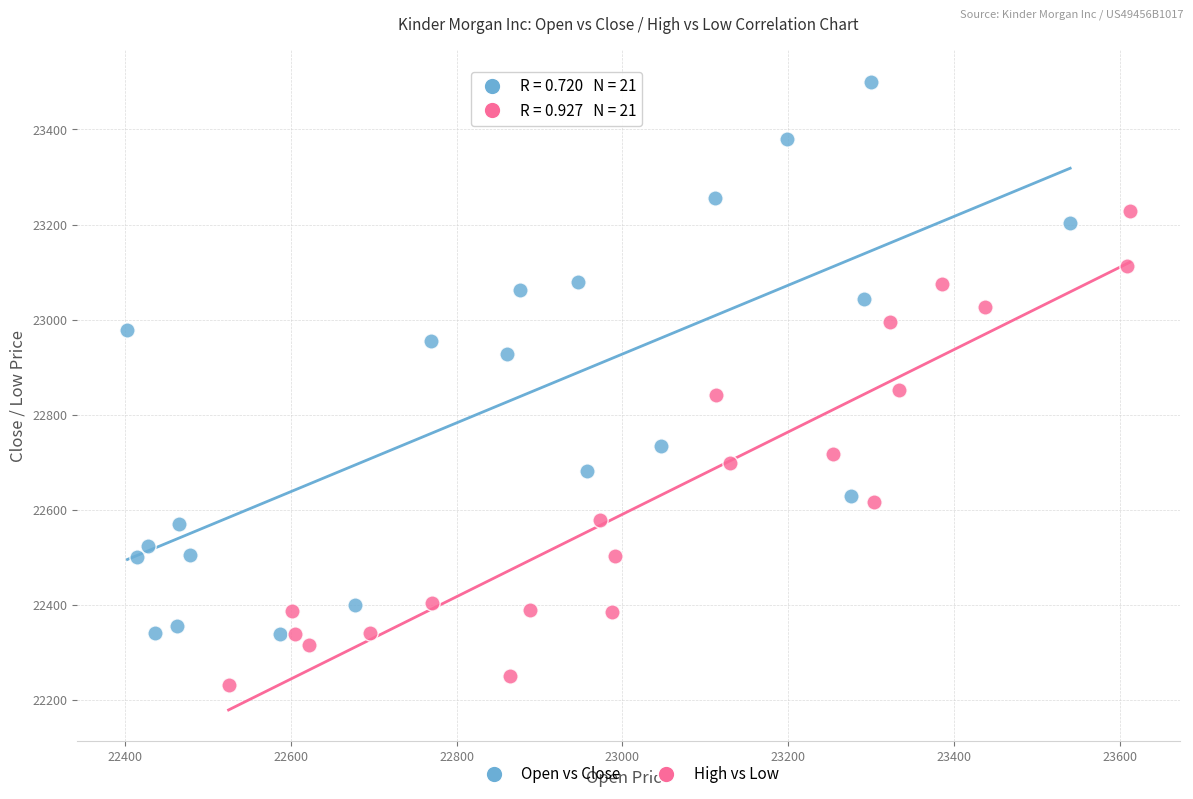

What are all the series names shown in the legend?

Open vs Close, High vs Low